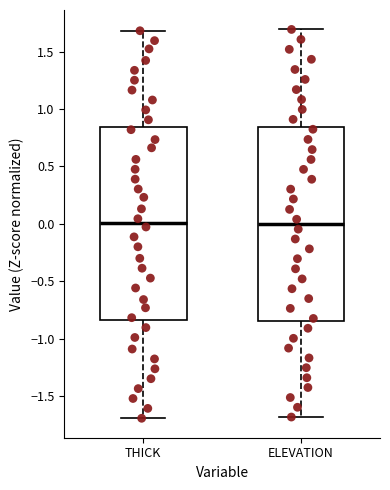

Reading left to right, read every box against the y-axis: the position of its median line, the range the box covers, and the ends of its whiskers. The values are not printed on the chart, so give them approximately, as read against the axis.

THICK: median 0.00, box -0.85 to 0.85, whiskers -1.70 to 1.70
ELEVATION: median 0.00, box -0.85 to 0.85, whiskers -1.70 to 1.70